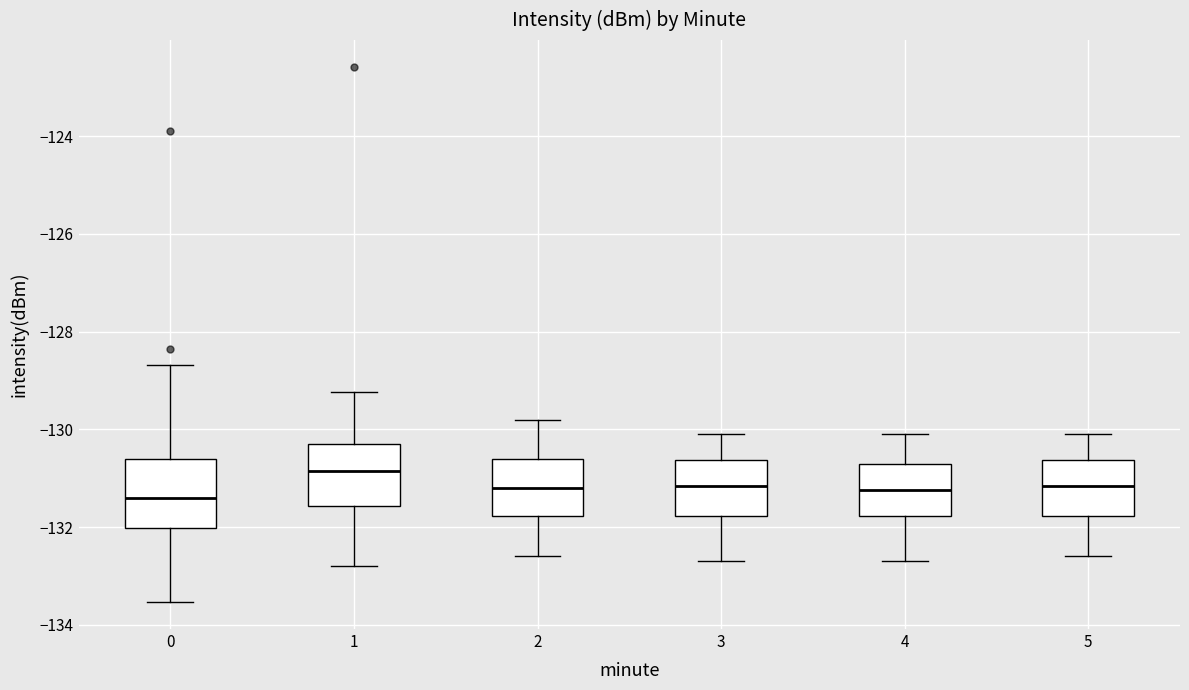

Where is the lower edge of the box at x = 2 on the y-axis? The values are not printed on the chart, so give them approximately, as read against the axis.

-131.8